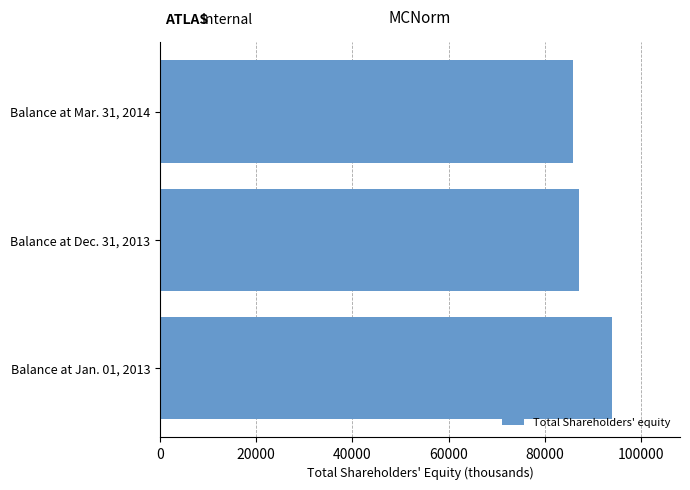

What is the average value?

88977